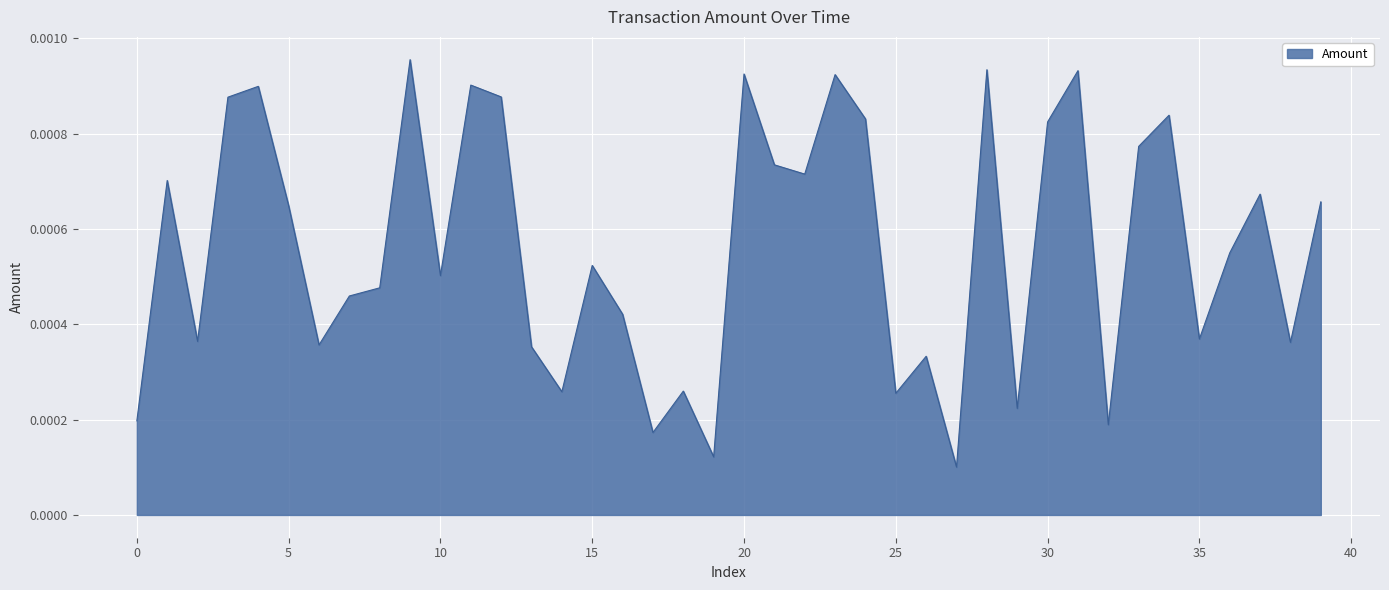

Which category has the lowest value across all series?

27